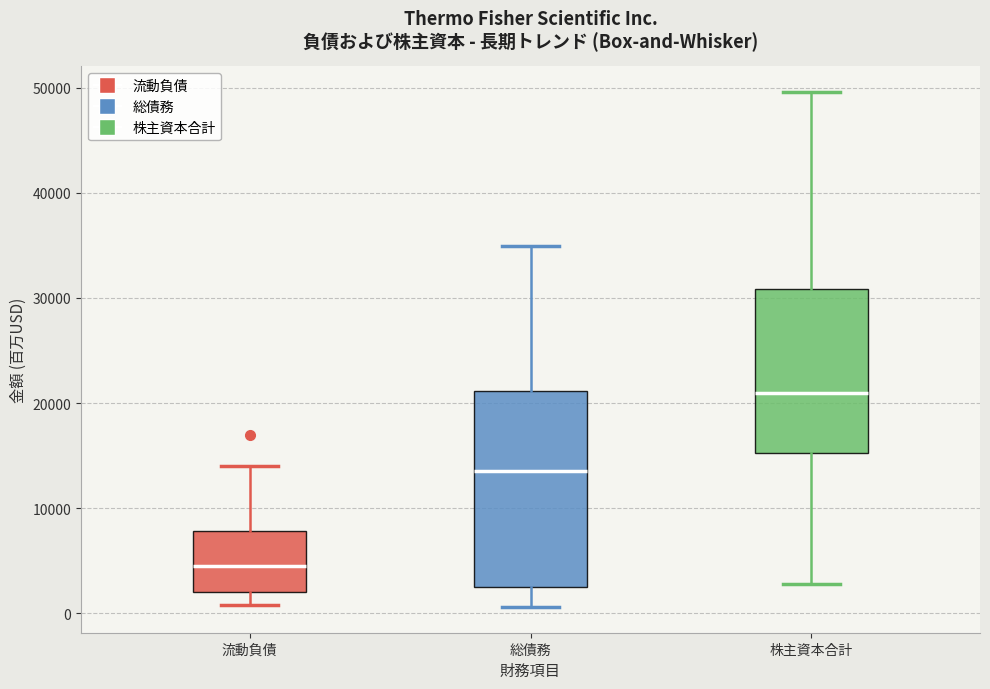

Where is the lower edge of the box for 流動負債 on the y-axis? The values are not printed on the chart, so give them approximately, as read against the axis.

2000